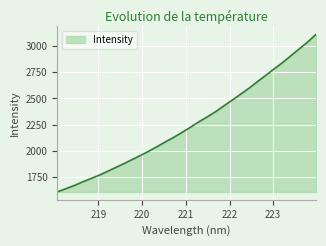

What is the maximum value shown in the chart?

3113.8